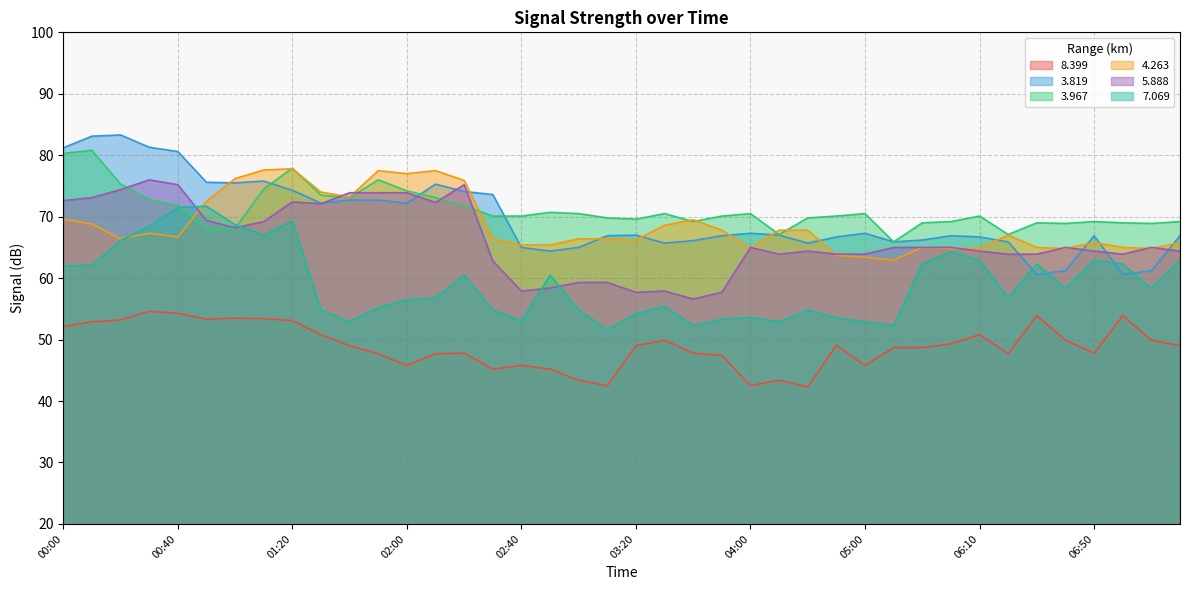

In   4.263, how many points are lower than both neighbors (excluding endpoints)?

10